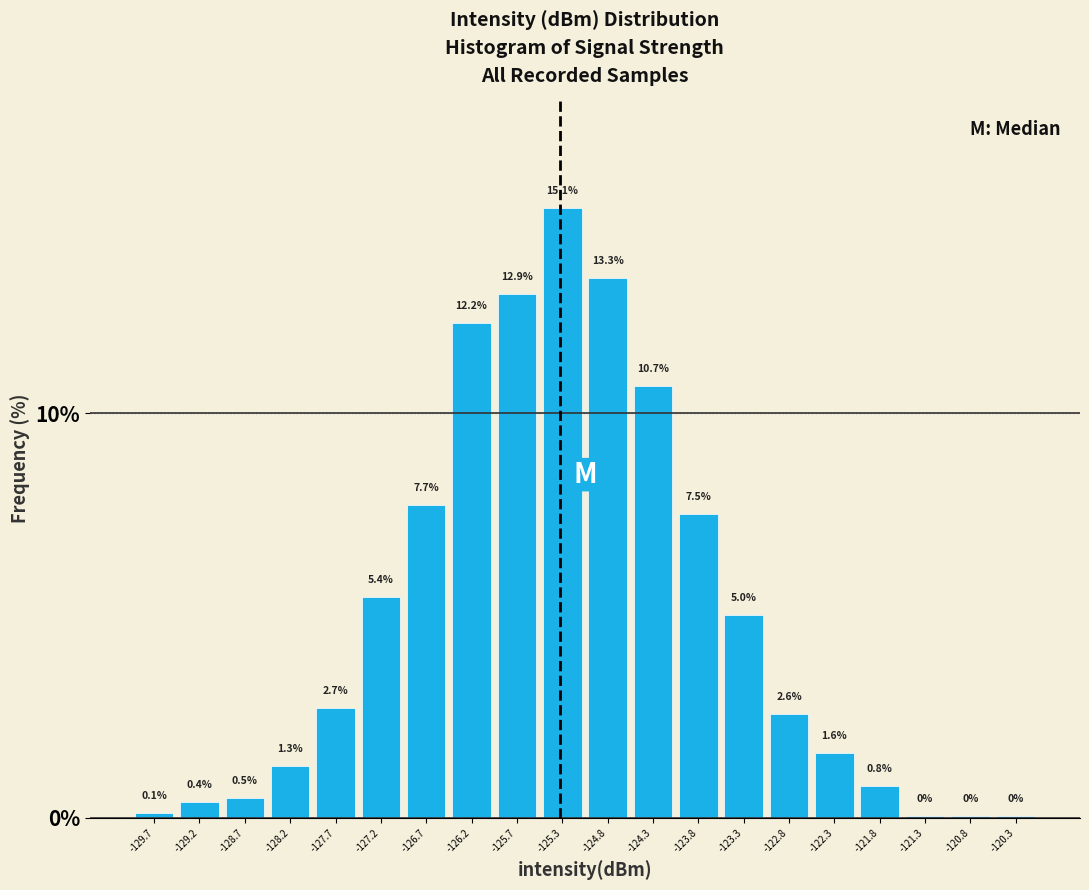

Which range on the x-axis has the tallest bar?

-125.50 to -125.00